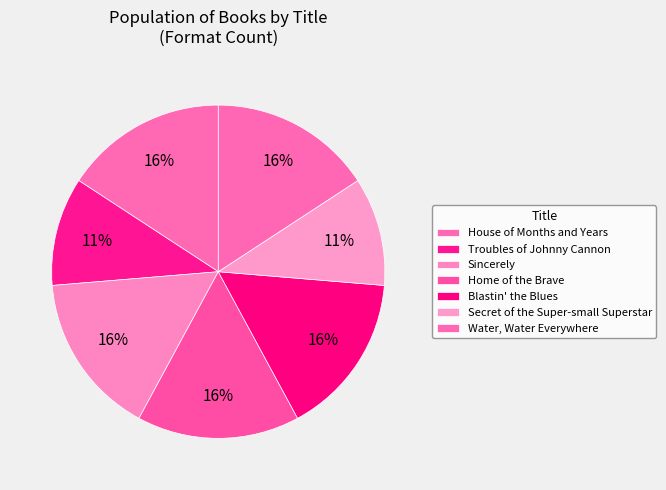

What is the total percentage of Water, Water Everywhere and Home of the Brave?

31.6%